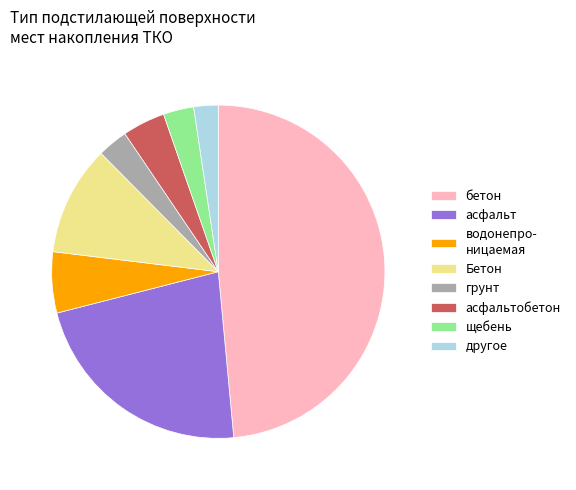

Approximately how many times larger is the value at грунт compared to щебень?

1.0